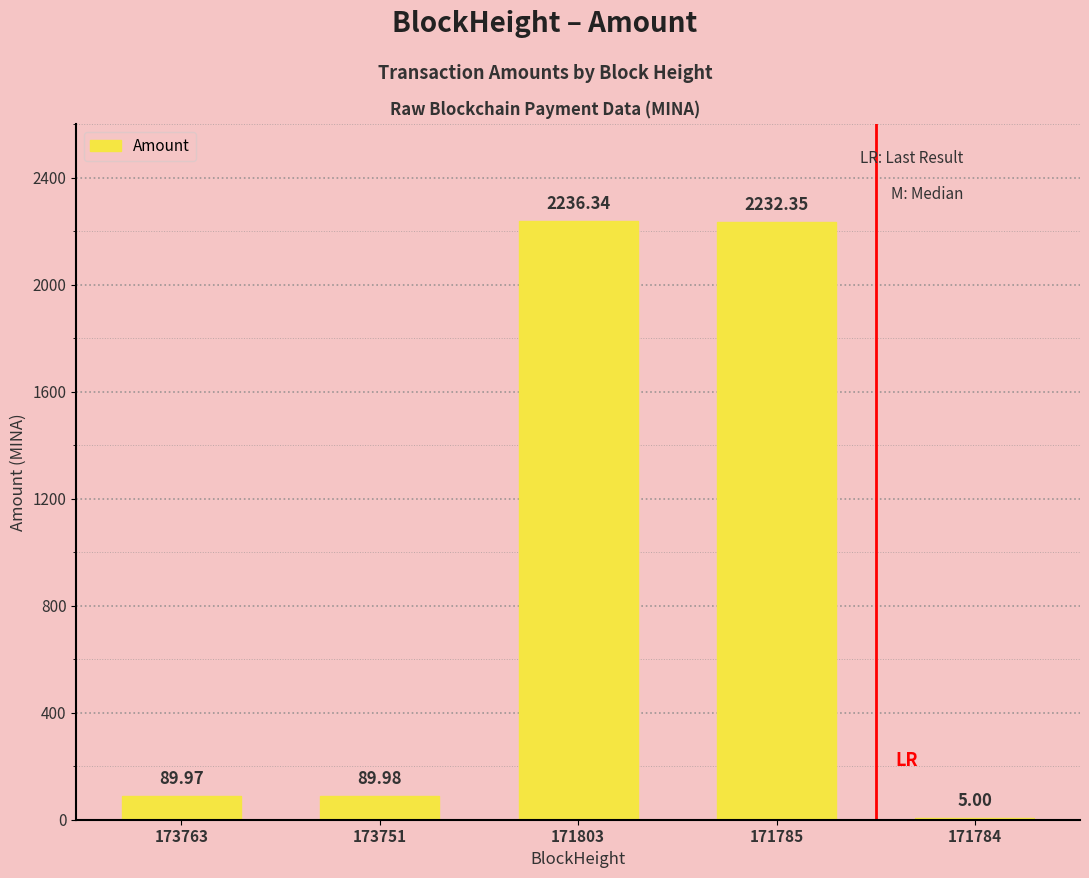

What is the sum of all values?

4653.6